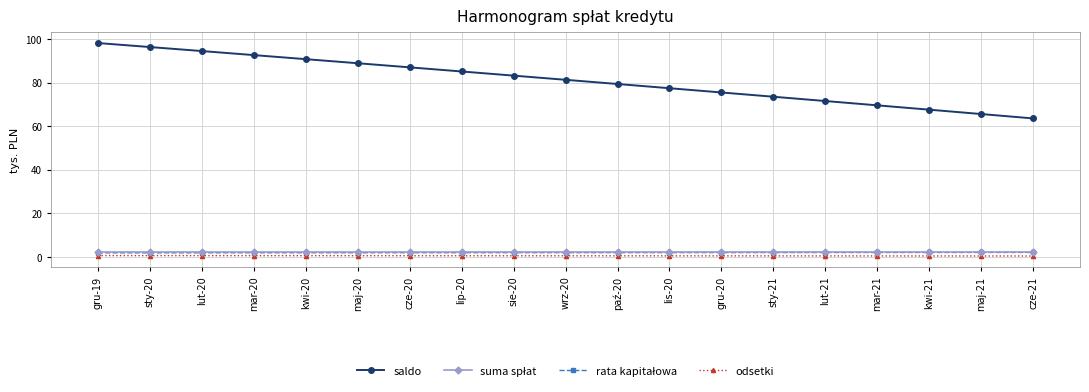

What is the maximum value for odsetki?

0.6